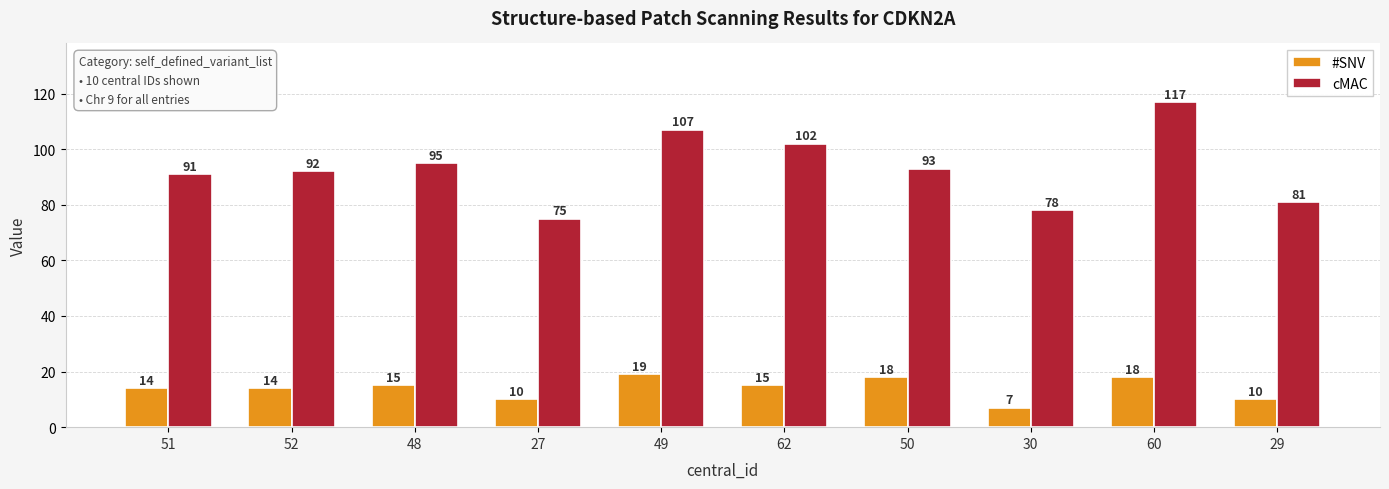

The value of #SNV at 49 is 33. True or false?

False